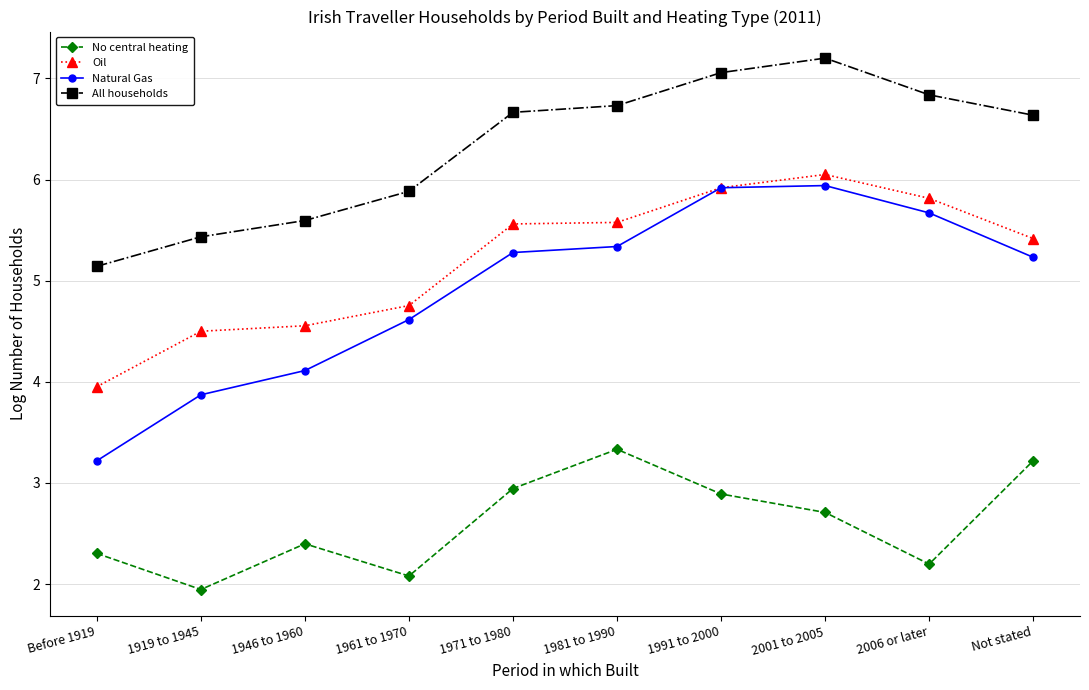

What is the label of the 9th point from the right?

1919 to 1945